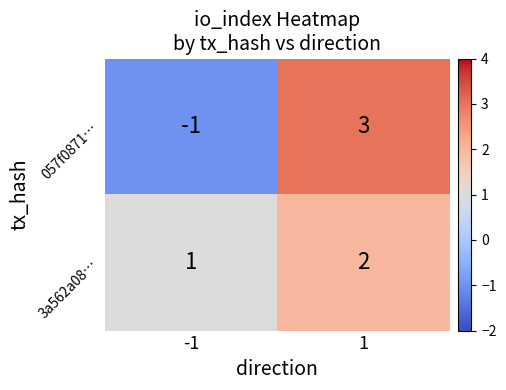

Which series has the largest total across all categories?

3a562a08…